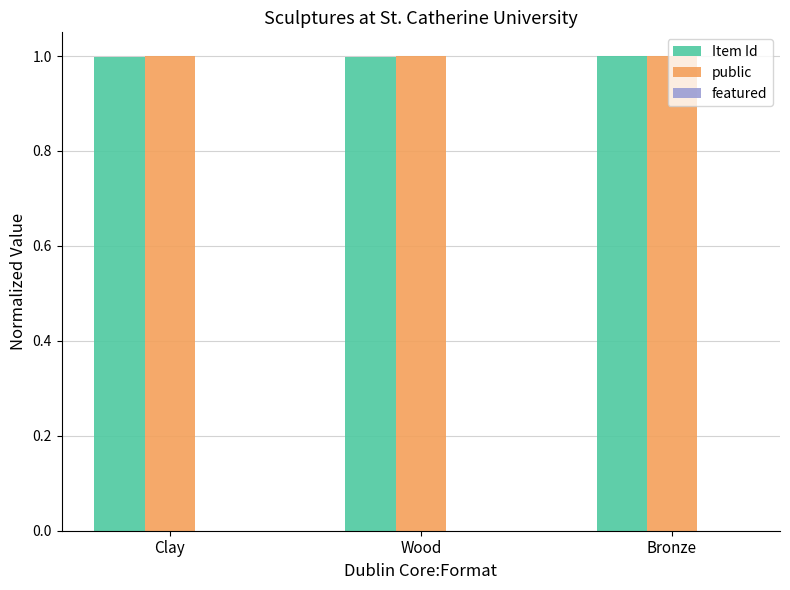

How many groups of bars are there?

3